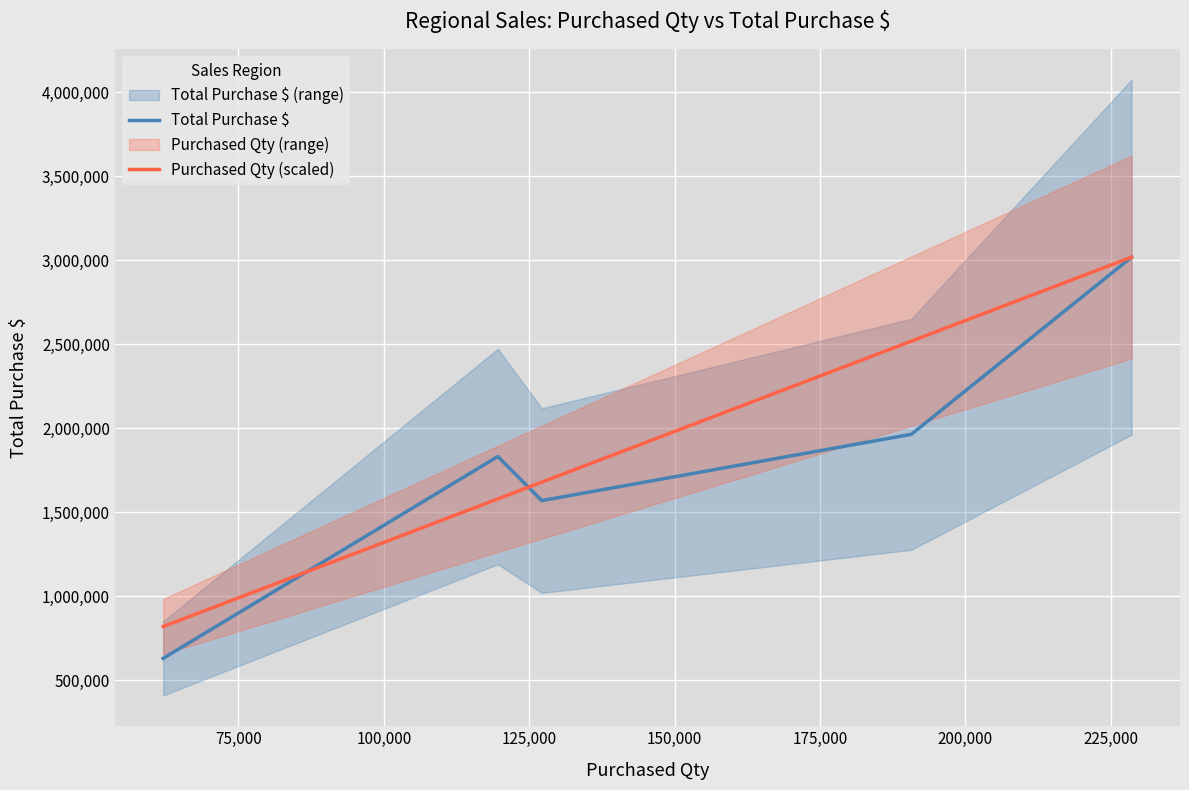

True or false: Purchased Qty (scaled) and Total Purchase $ intersect in this chart.

True